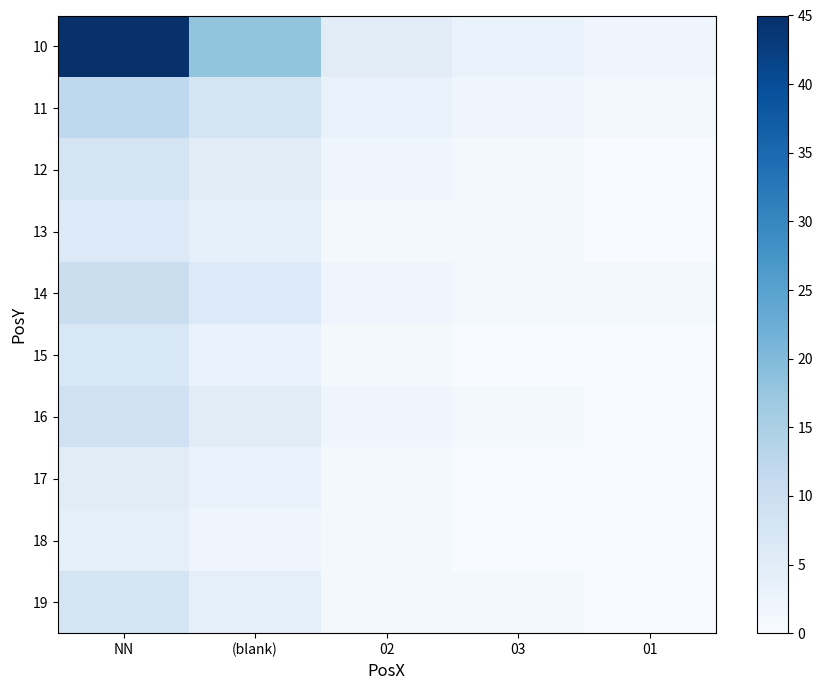

What is the total value across all series at (blank)?

58